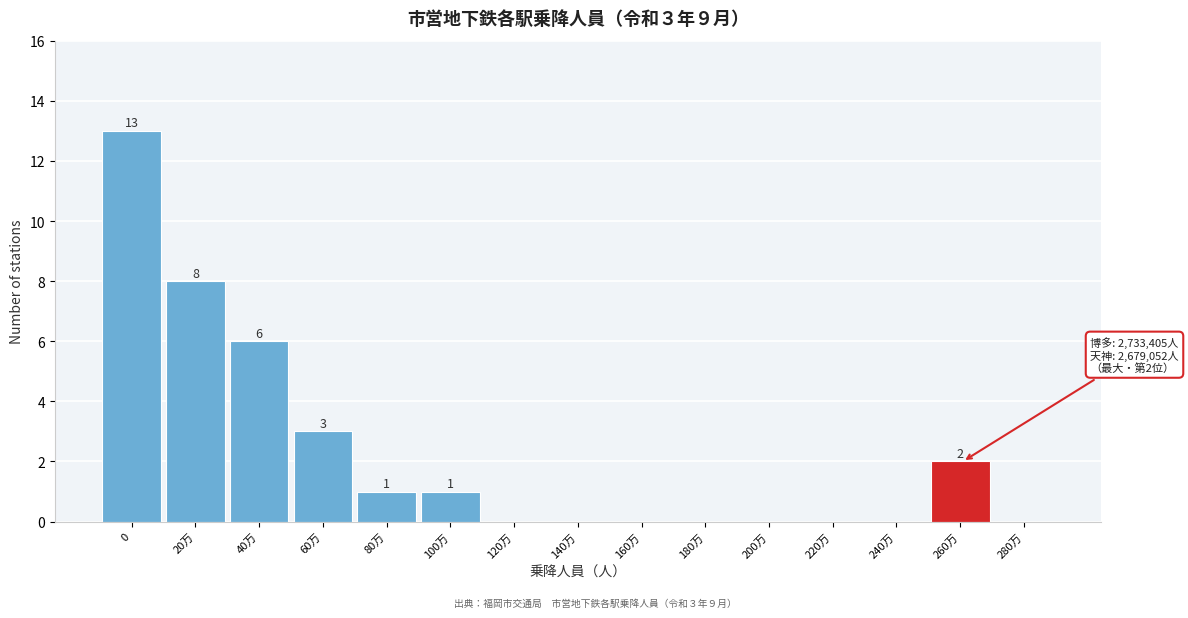

Reading left to right, transcribe all the data shown in this chart.

0=13	20万=8	40万=6	60万=3	80万=1	100万=1	120万=0	140万=0	160万=0	180万=0	200万=0	220万=0	240万=0	260万=2	280万=0